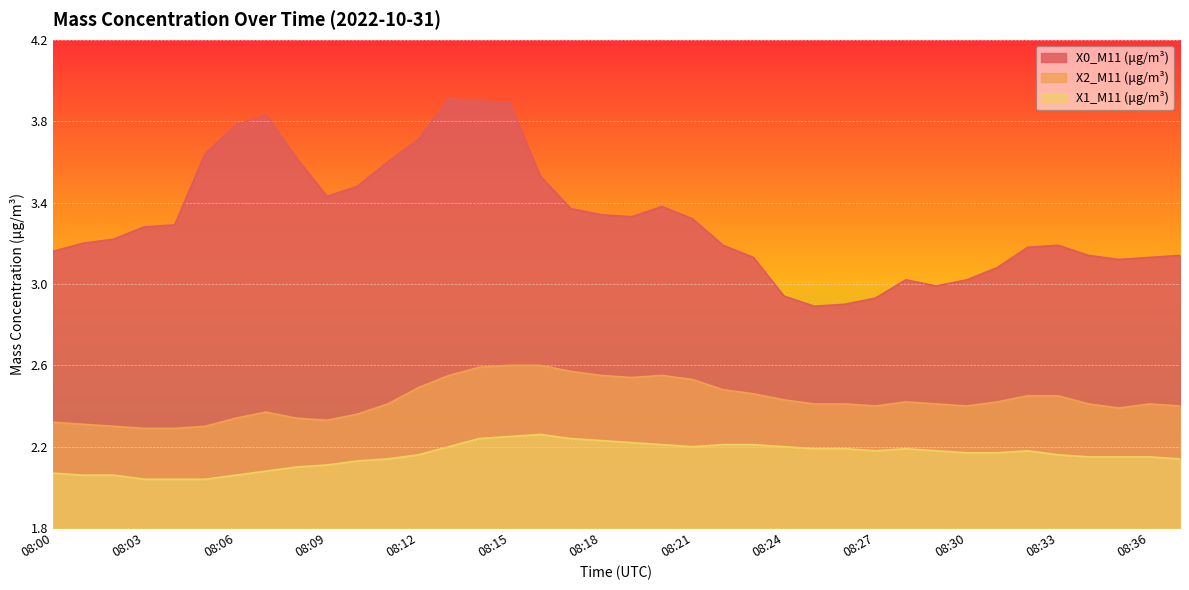

How many values in the X0_M11 (μg/m³) series are below 3?

5